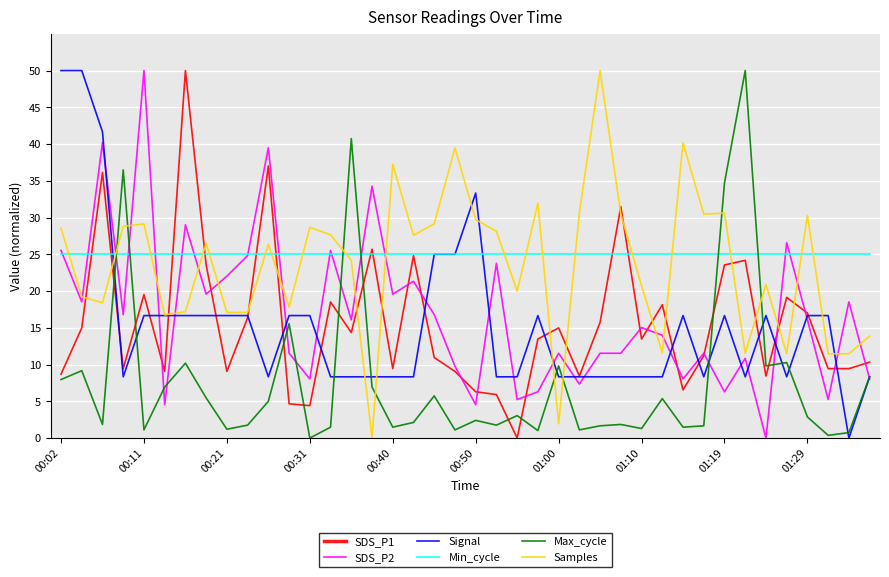

What is the highest value of the Signal series?

50.0